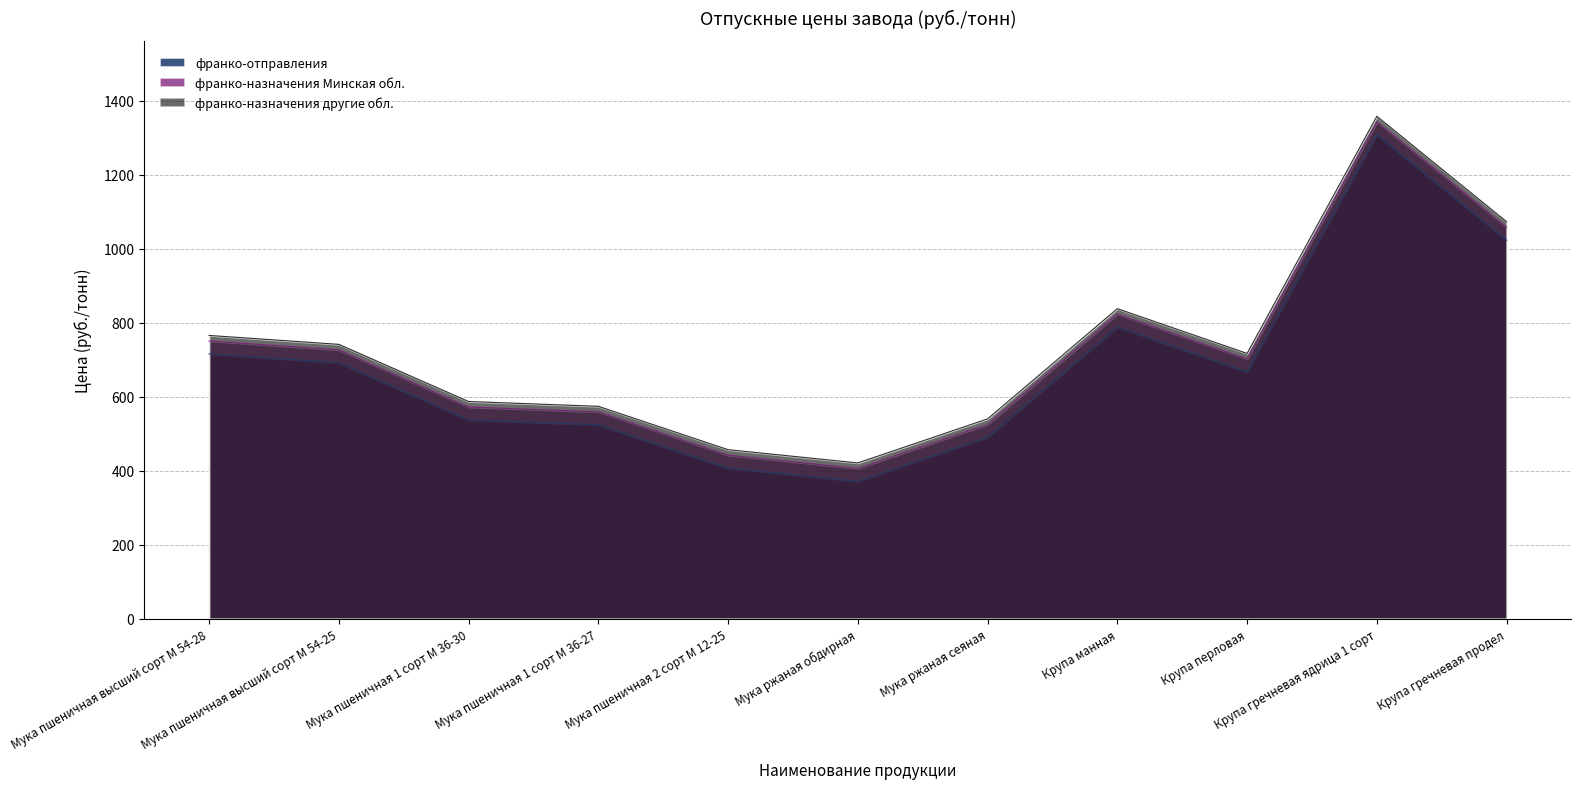

Rank the series by their maximum value, from highest to lowest.

франко-назначения другие обл., франко-назначения Минская обл., франко-отправления